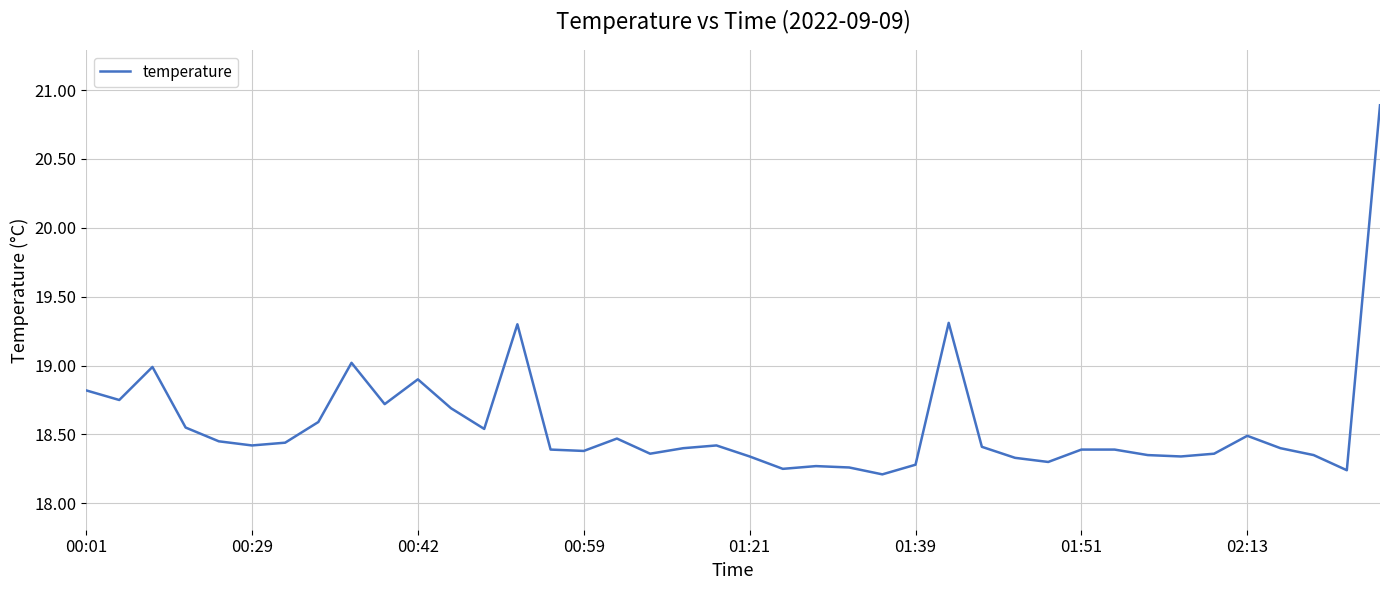

What is the greatest value displayed?

20.9